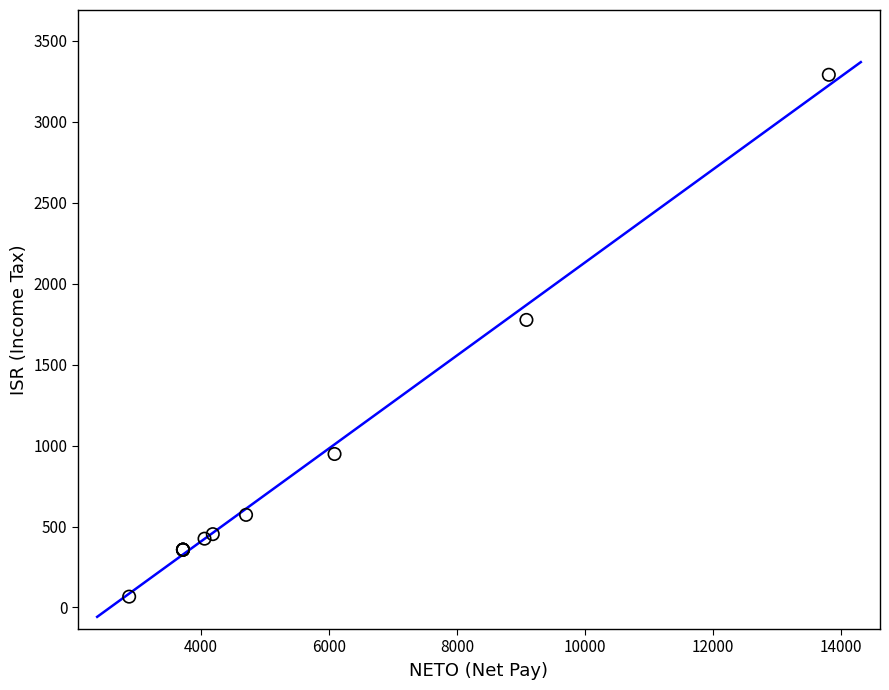

What Y value in the scatter plot is closest to 1678?

1776